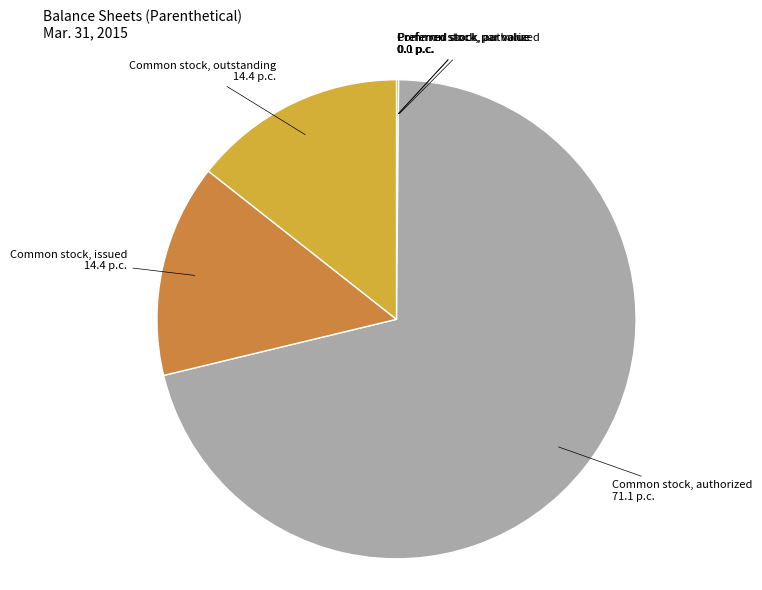

Does any single category account for the majority?

Yes